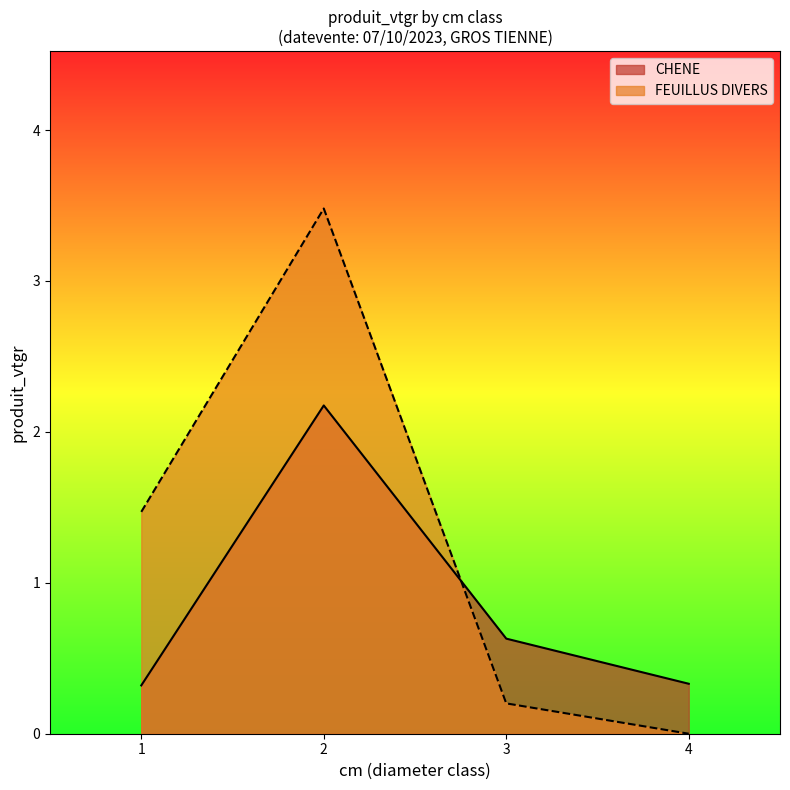

What is the average value of the FEUILLUS DIVERS series?

1.3